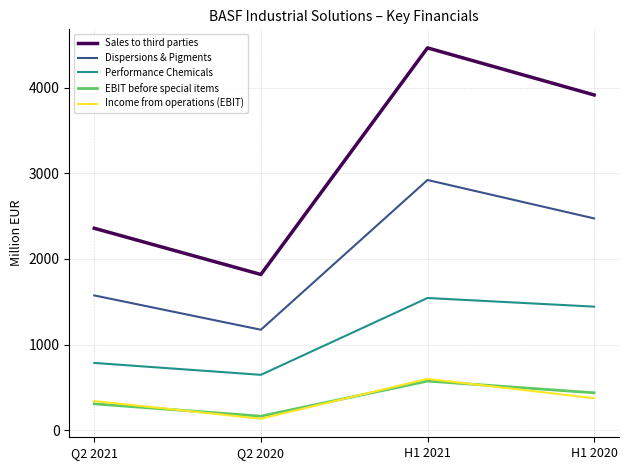

Rank the categories by Performance Chemicals value from highest to lowest.

H1 2021, H1 2020, Q2 2021, Q2 2020